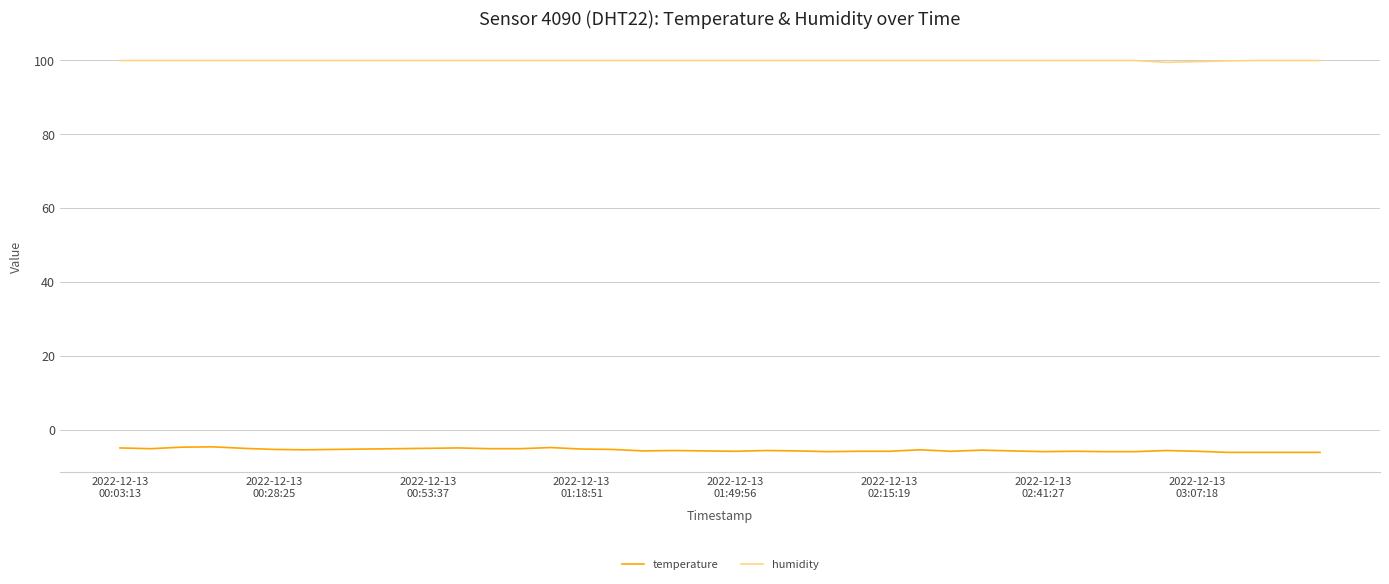

What is the lowest value of the temperature series?

-6.1